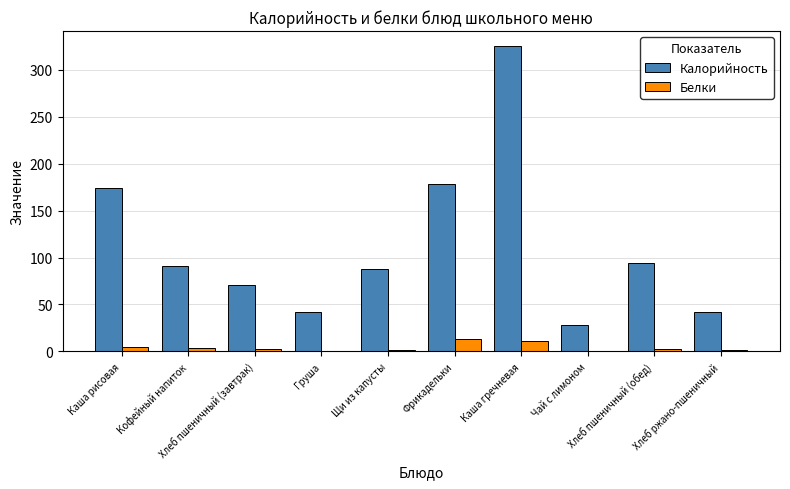

What is the maximum value for Калорийность?

325.1